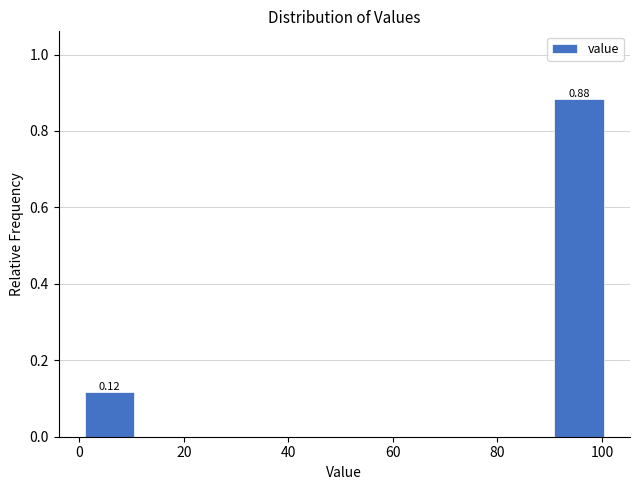

Over which range of the x-axis is the bar tallest?

90 to 100